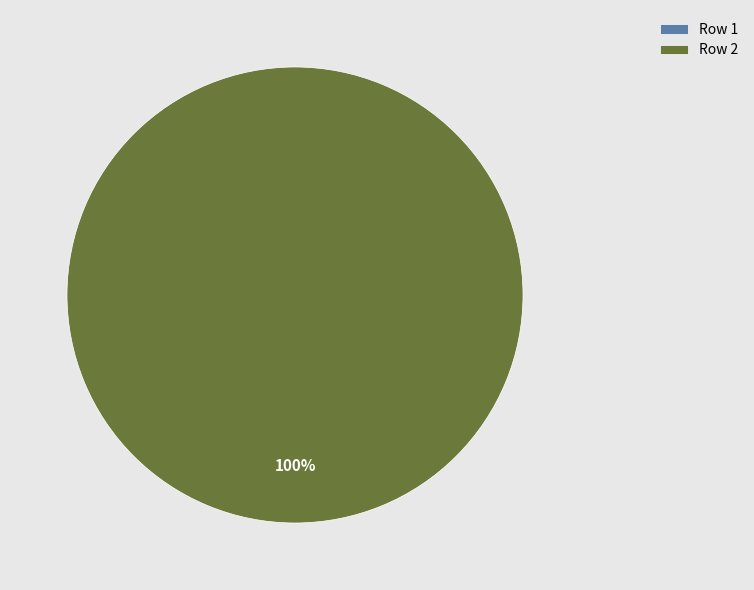

Which has a higher value, 2 or 1?

2